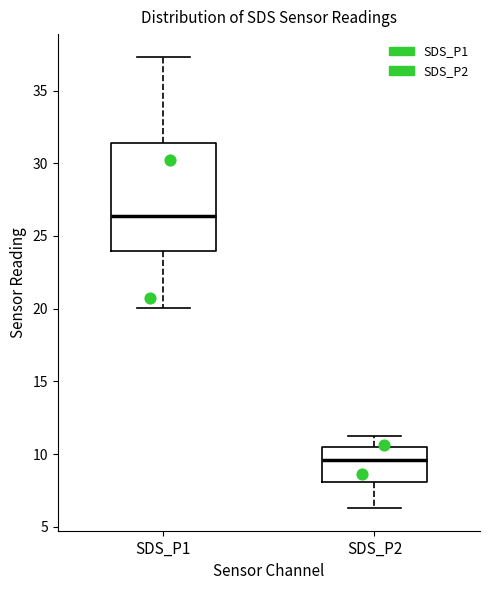

Reading left to right, read every box against the y-axis: the position of its median line, the range the box covers, and the ends of its whiskers. The values are not printed on the chart, so give them approximately, as read against the axis.

SDS_P1: median 26.5, box 24.0 to 31.5, whiskers 20.0 to 37.5
SDS_P2: median 9.5, box 8.0 to 10.5, whiskers 6.5 to 11.5